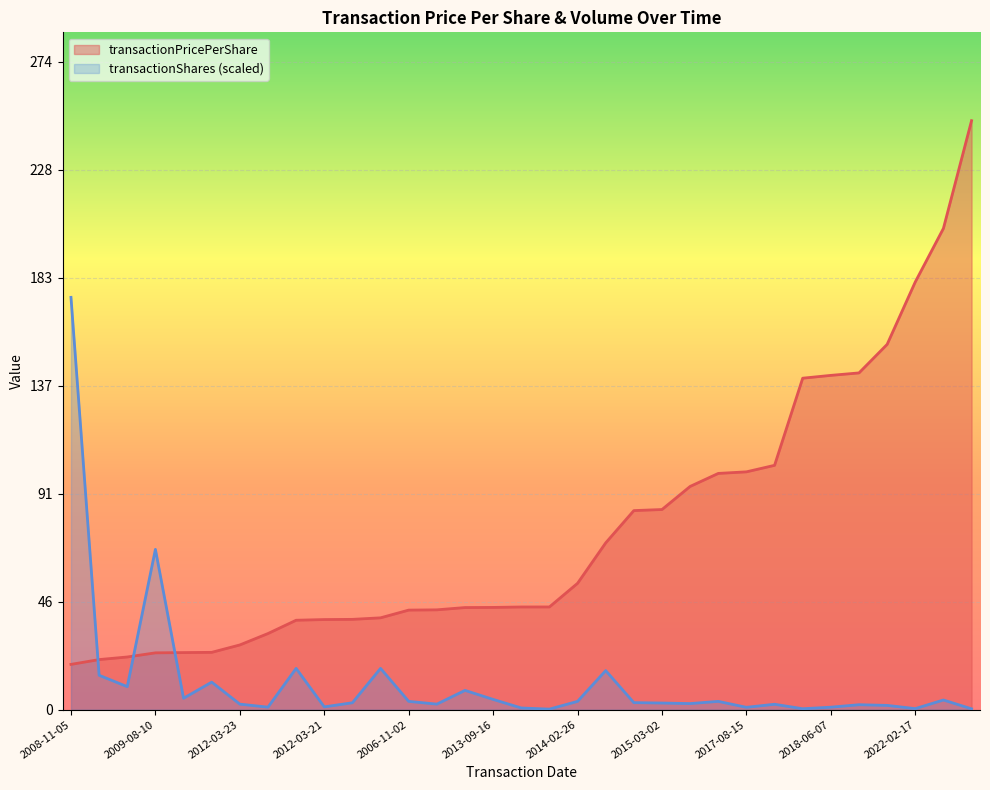

The value of transactionShares at 2013-06-13 is 0.4. True or false?

False